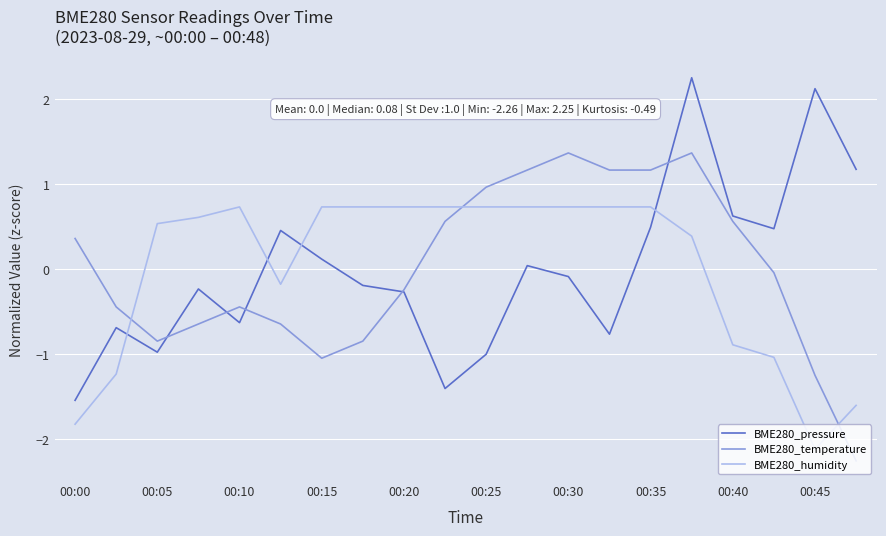

True or false: BME280_temperature and BME280_humidity intersect in this chart.

True